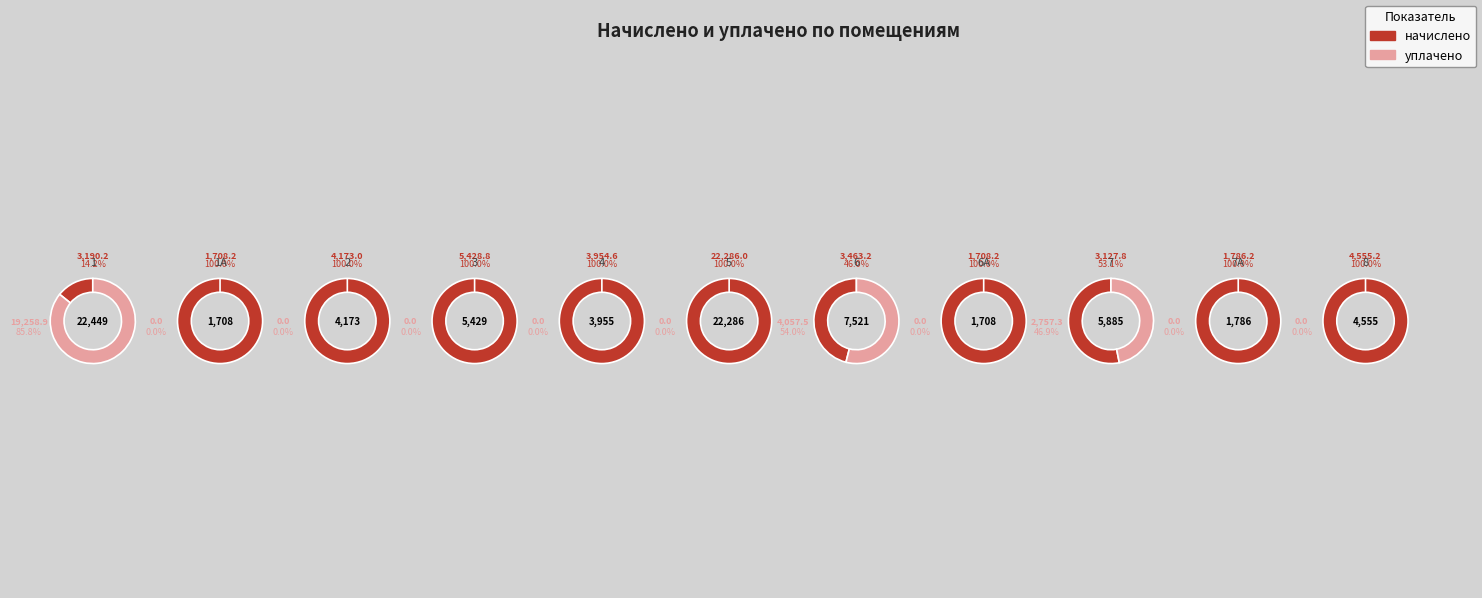

Combined, do 8 and 1 account for over 50%?

No